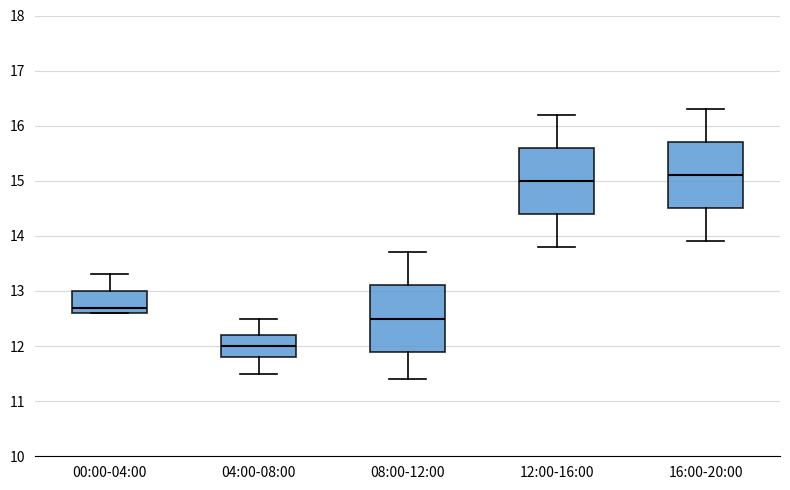

Where is the lower edge of the box for 12:00-16:00 on the y-axis? The values are not printed on the chart, so give them approximately, as read against the axis.

14.4